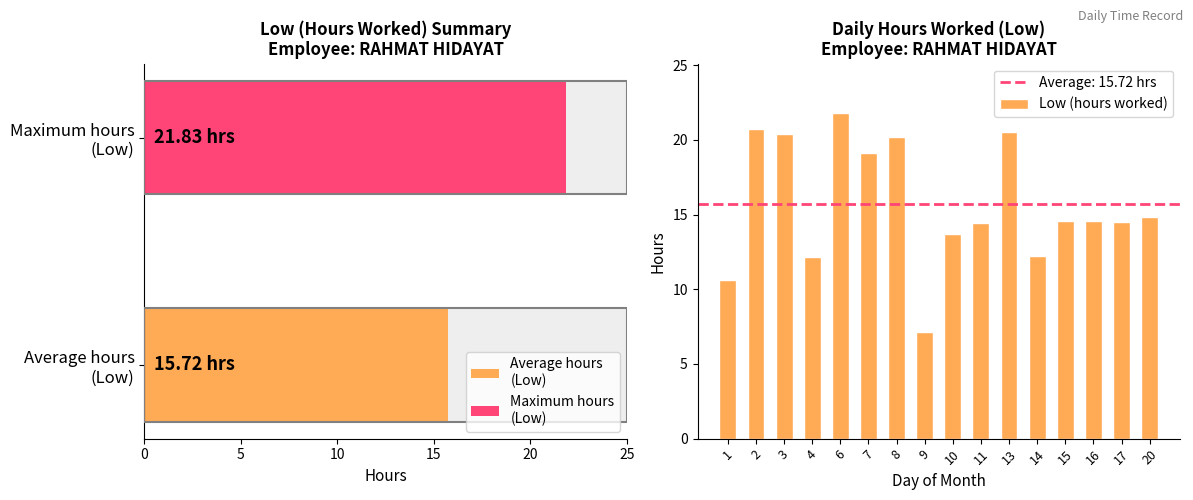

What is the sum of all Low (hours worked) values?

251.6